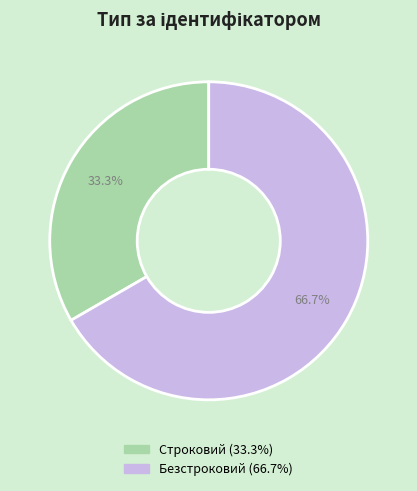

Combined, do Строковий and Безстроковий account for over 50%?

Yes